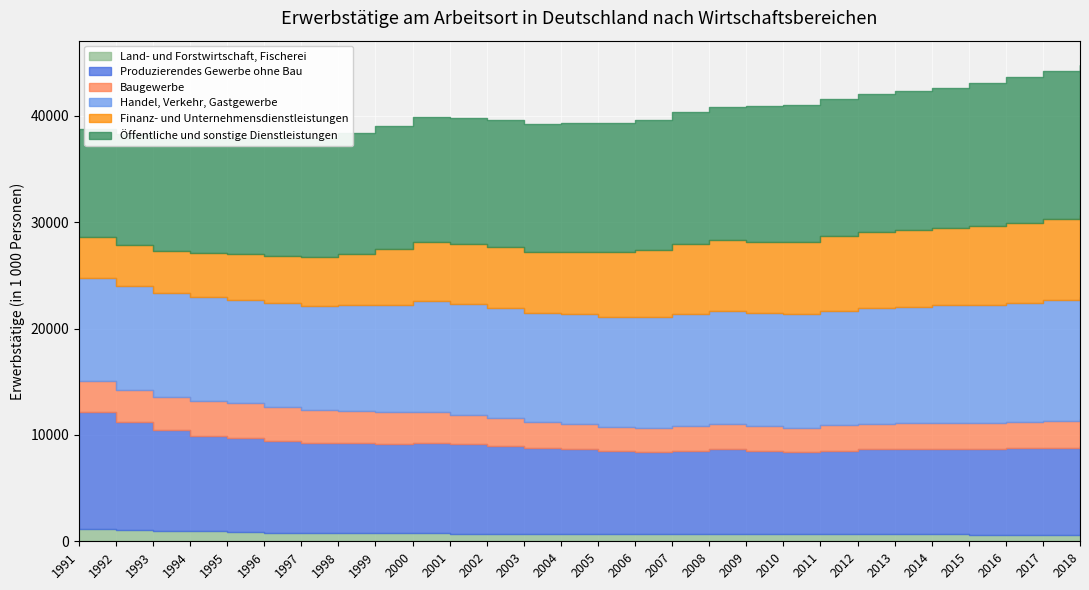

What is the minimum value shown in the chart?

616